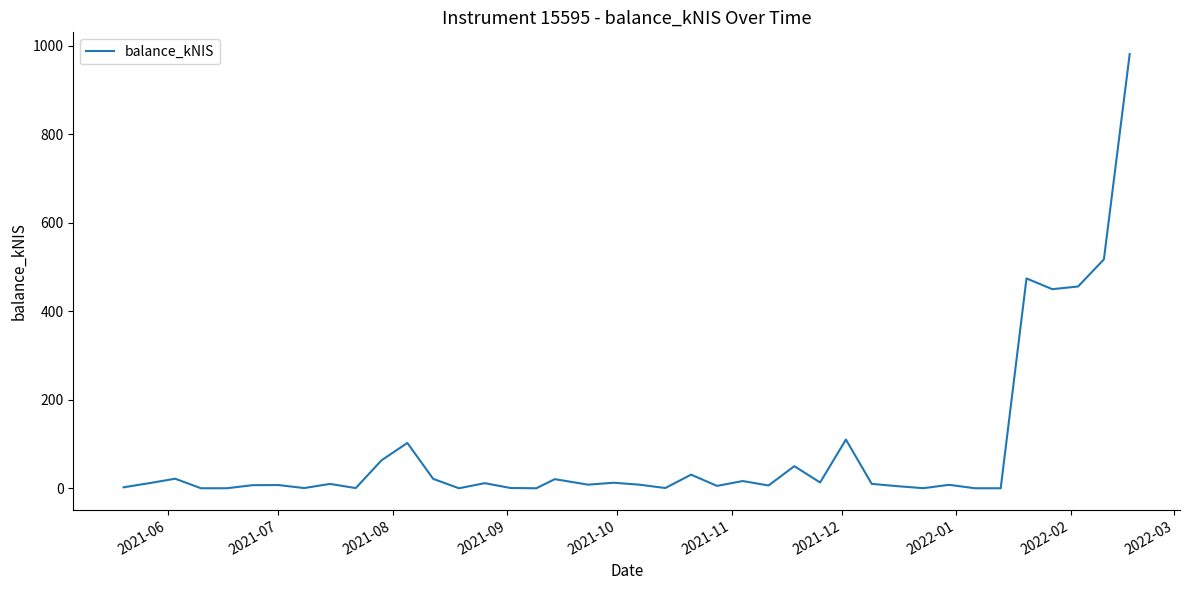

What is the greatest value displayed?

981.8